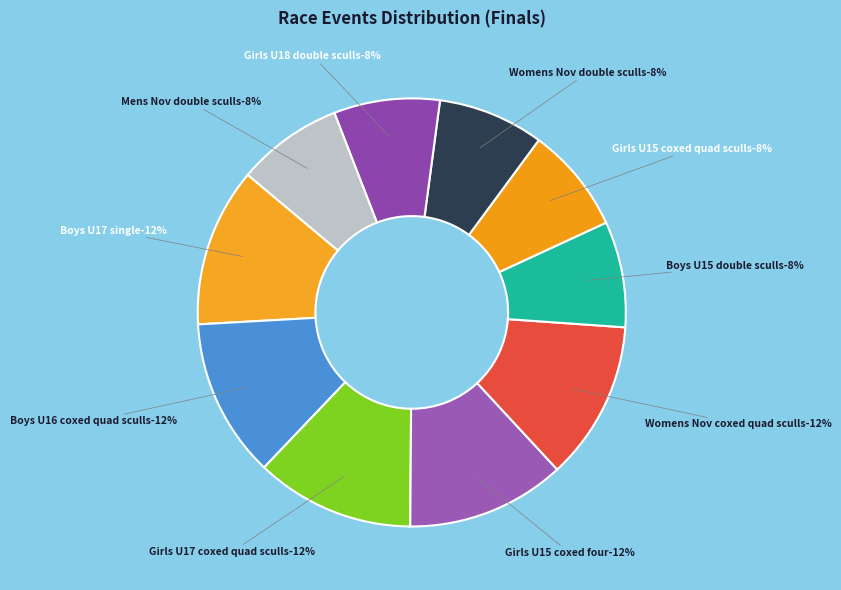

How many slices are in this pie chart?

10